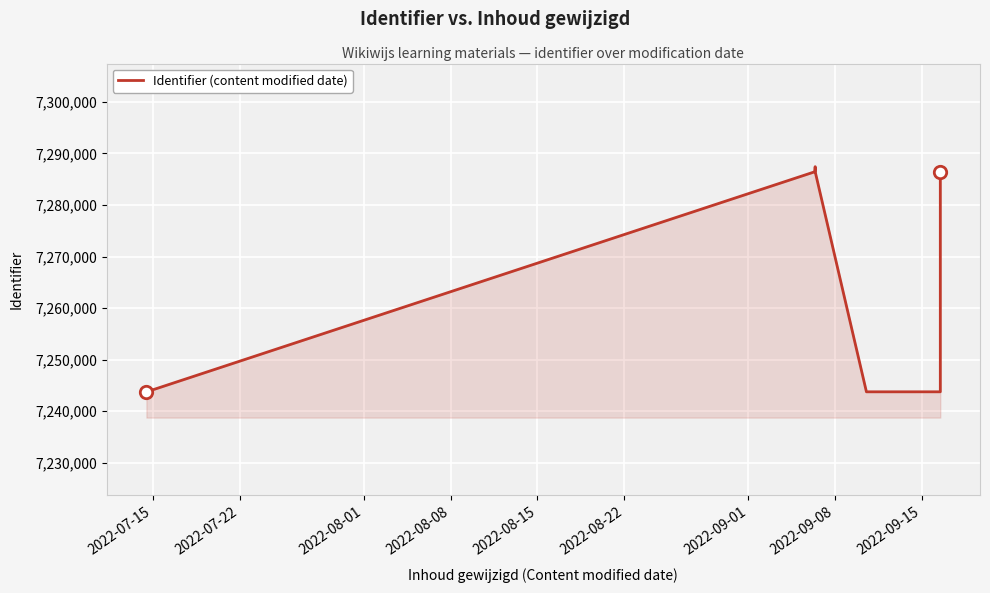

Between 2022-07-22 and 2022-08-08, which is larger?

2022-08-08